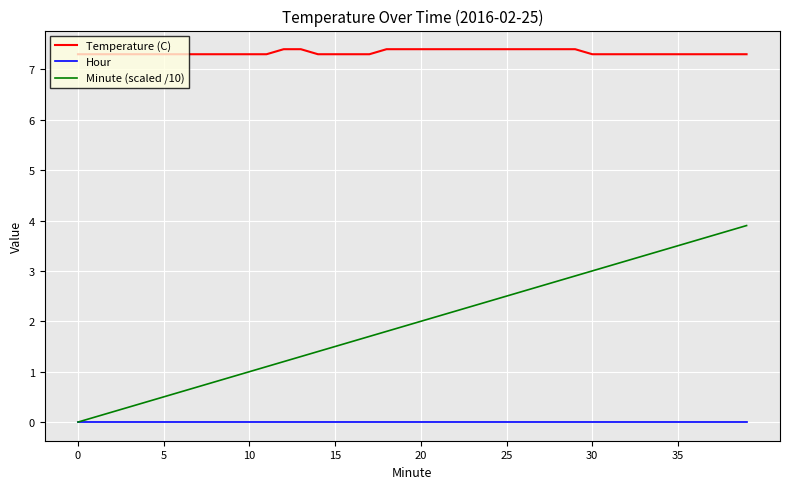

Rank the series by their average value, from lowest to highest.

Hour, Minute (scaled /10), Temperature (C)